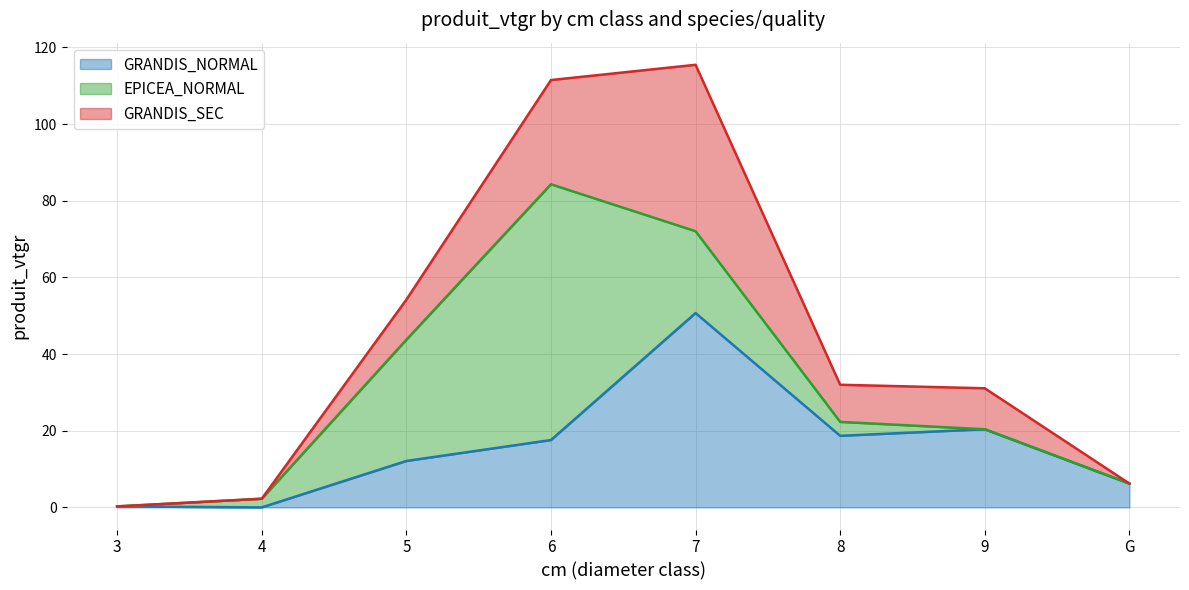

True or false: GRANDIS_SEC has more than 2 interior local peaks.

False